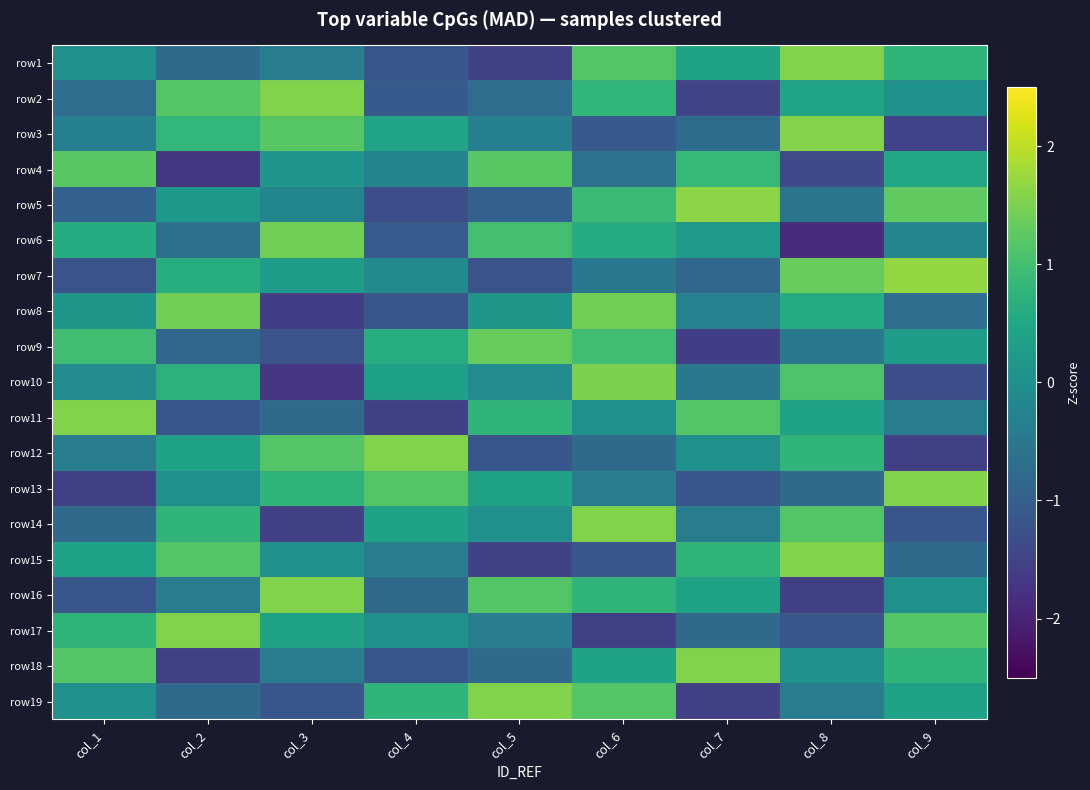

Count the number of data series in this chart.

19